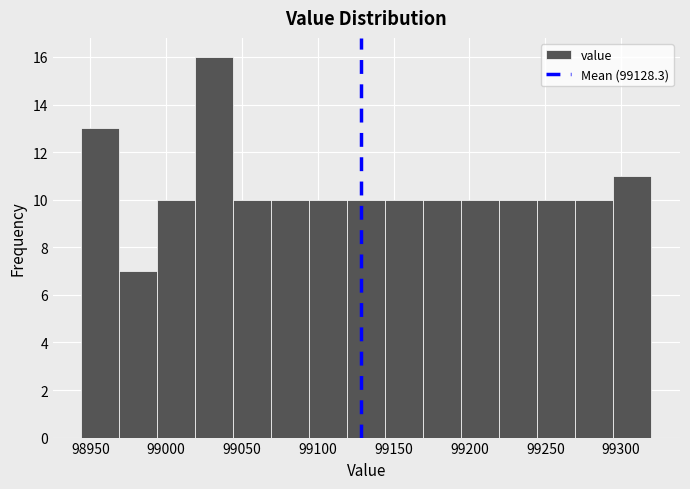

Reading left to right, list every bar in this chart as the range it spans on the x-axis followed by its height. Neither the bar edges nor the heights are printed on the chart, so give them approximately, as read against the axes.

98945 to 98970: 13
98970 to 98995: 7
98995 to 99020: 10
99020 to 99045: 16
99045 to 99070: 10
99070 to 99095: 10
99095 to 99120: 10
99120 to 99145: 10
99145 to 99170: 10
99170 to 99195: 10
99195 to 99220: 10
99220 to 99245: 10
99245 to 99270: 10
99270 to 99295: 10
99295 to 99320: 11